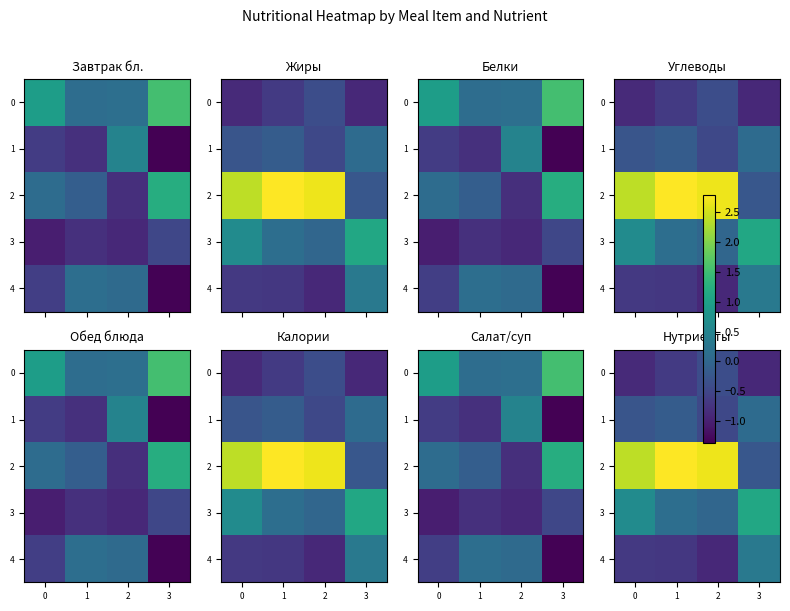

Count the number of data series in this chart.

5